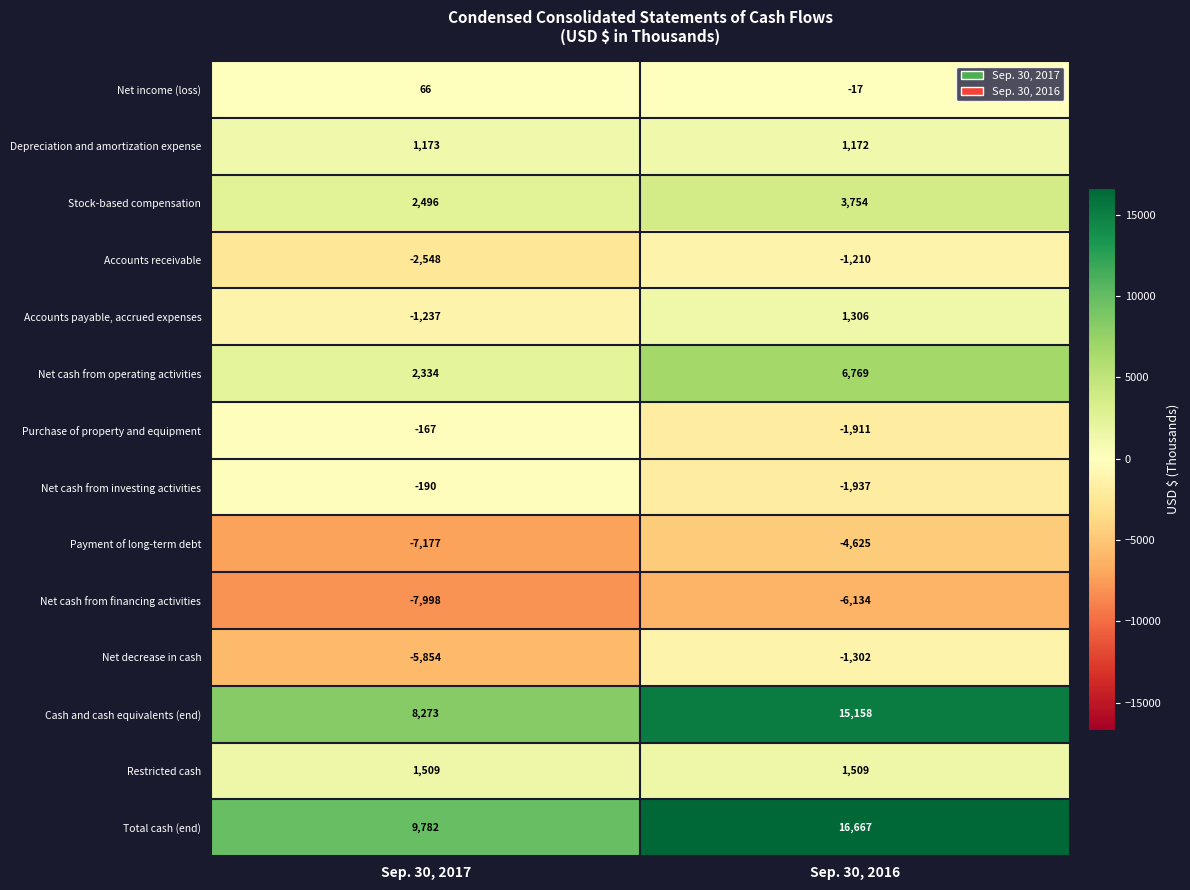

At which category is the sum across all series the highest?

Sep. 30, 2016